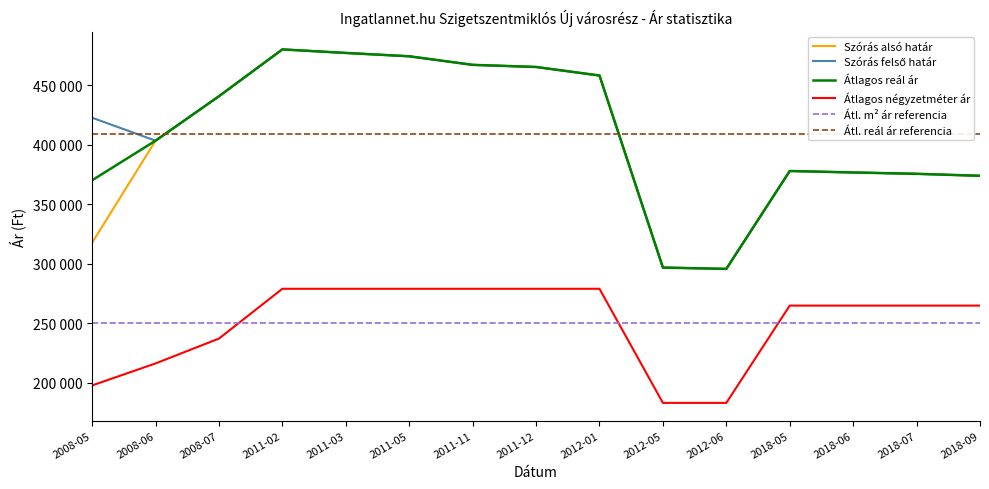

At which category does the chart reach its peak across all series?

2011-02